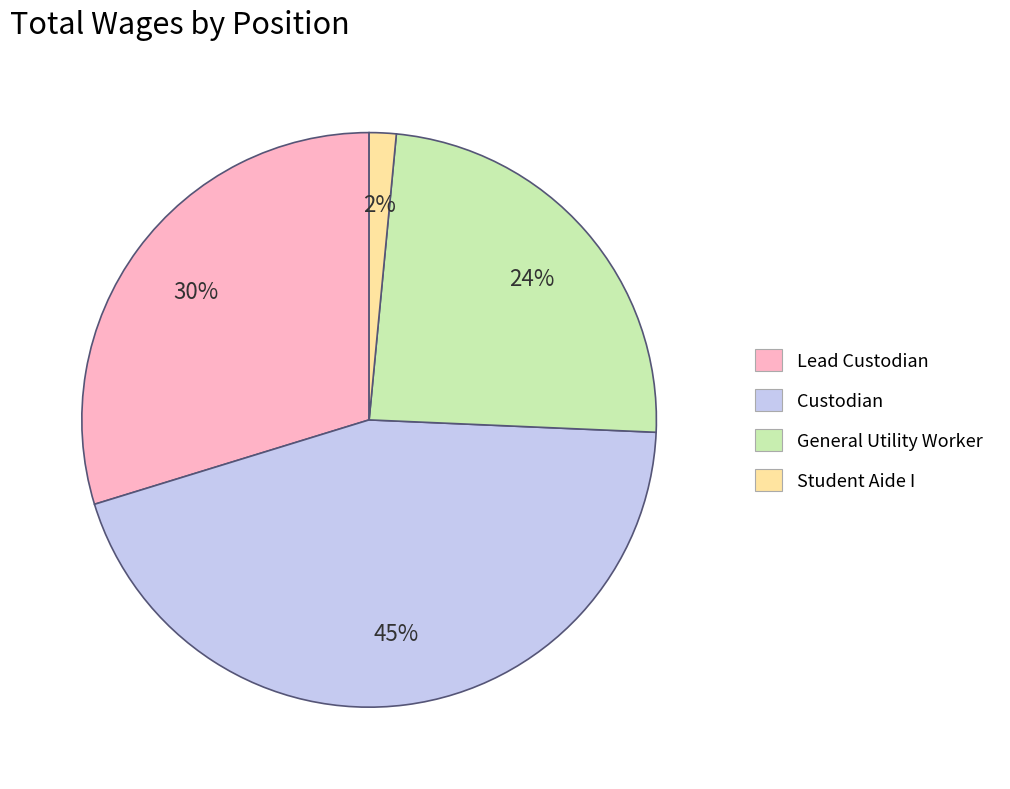

To the nearest percent, what is the combined percentage of Student Aide I and General Utility Worker?

26%